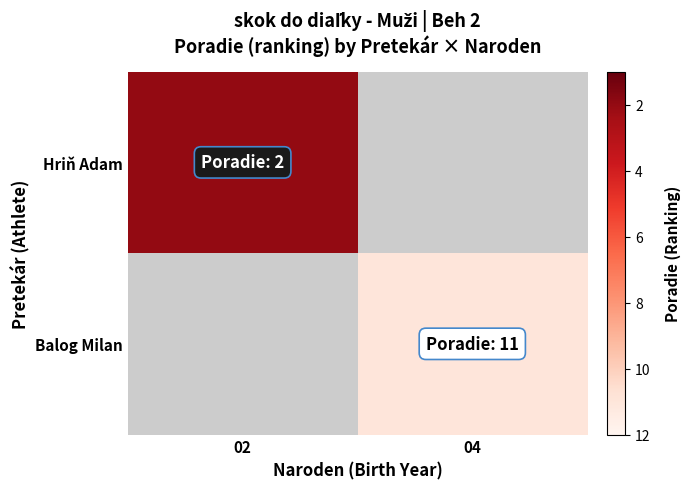

At which category does the chart reach its minimum across all series?

02